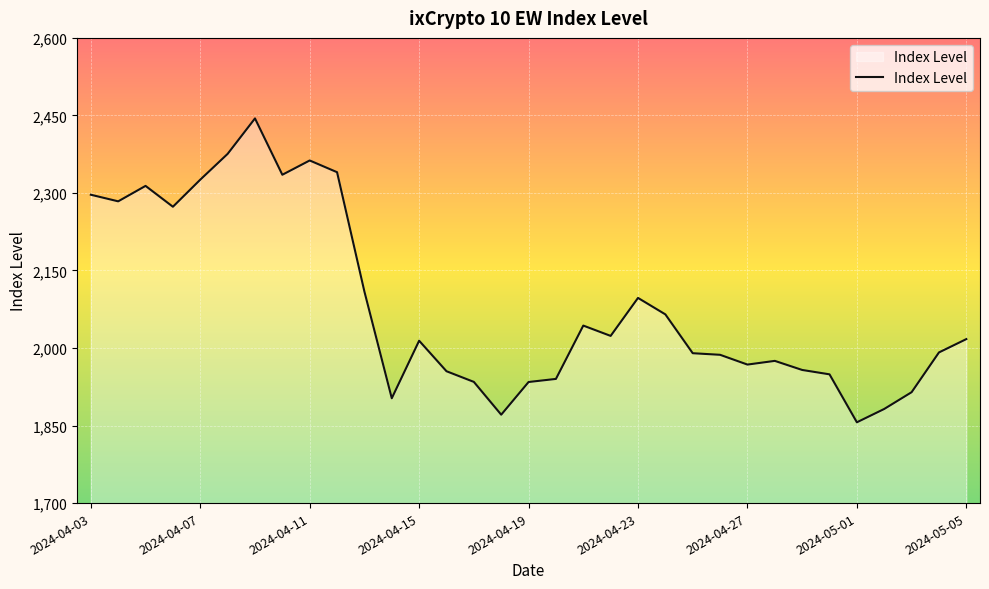

What is the difference between the maximum and minimum values?

587.9